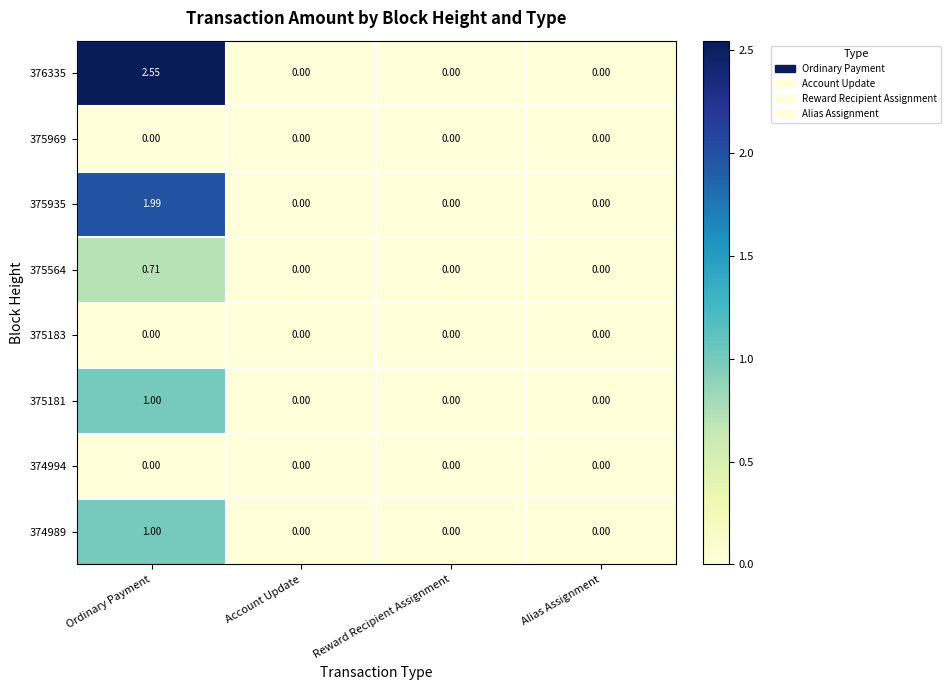

Which series has the largest range (max minus min)?

376335